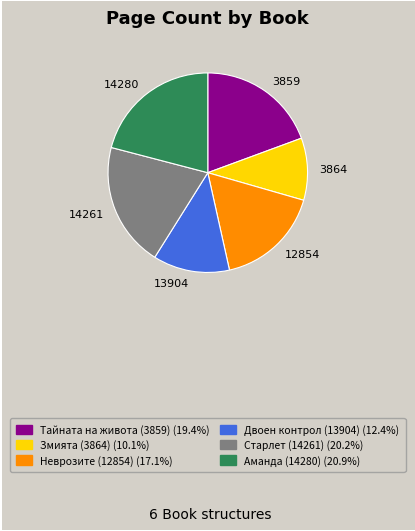

Approximately how many times larger is the value at 14261 compared to 12854?

1.2